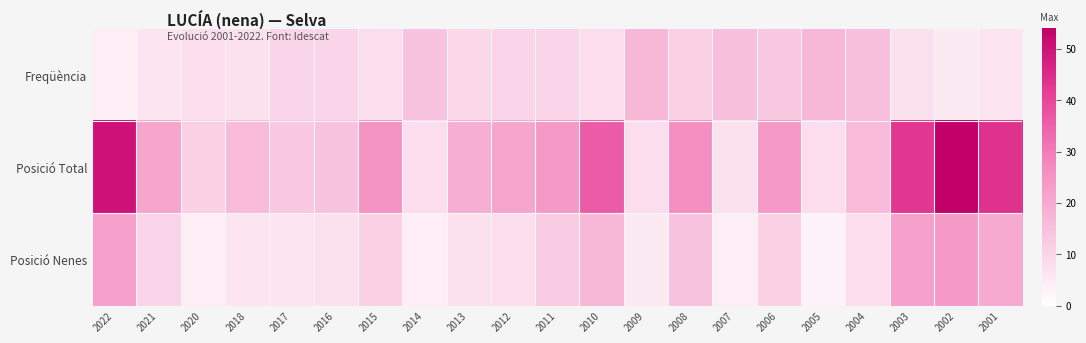

Reading left to right, what are all the values shown in this chart?

Freqüència: 2022=4	2021=6	2020=8	2018=7	2017=10	2016=10	2015=8	2014=14	2013=9	2012=10	2011=10	2010=8	2009=17	2008=11	2007=15	2006=13	2005=17	2004=15	2003=7	2002=5	2001=6
Posició Total: 2022=50	2021=21	2020=11	2018=16	2017=13	2016=14	2015=25	2014=8	2013=19	2012=21	2011=24	2010=36	2009=8	2008=26	2007=7	2006=24	2005=8	2004=16	2003=43	2002=54	2001=44
Posició Nenes: 2022=22	2021=10	2020=4	2018=6	2017=6	2016=7	2015=11	2014=4	2013=7	2012=8	2011=12	2010=17	2009=5	2008=14	2007=4	2006=11	2005=3	2004=8	2003=22	2002=24	2001=20